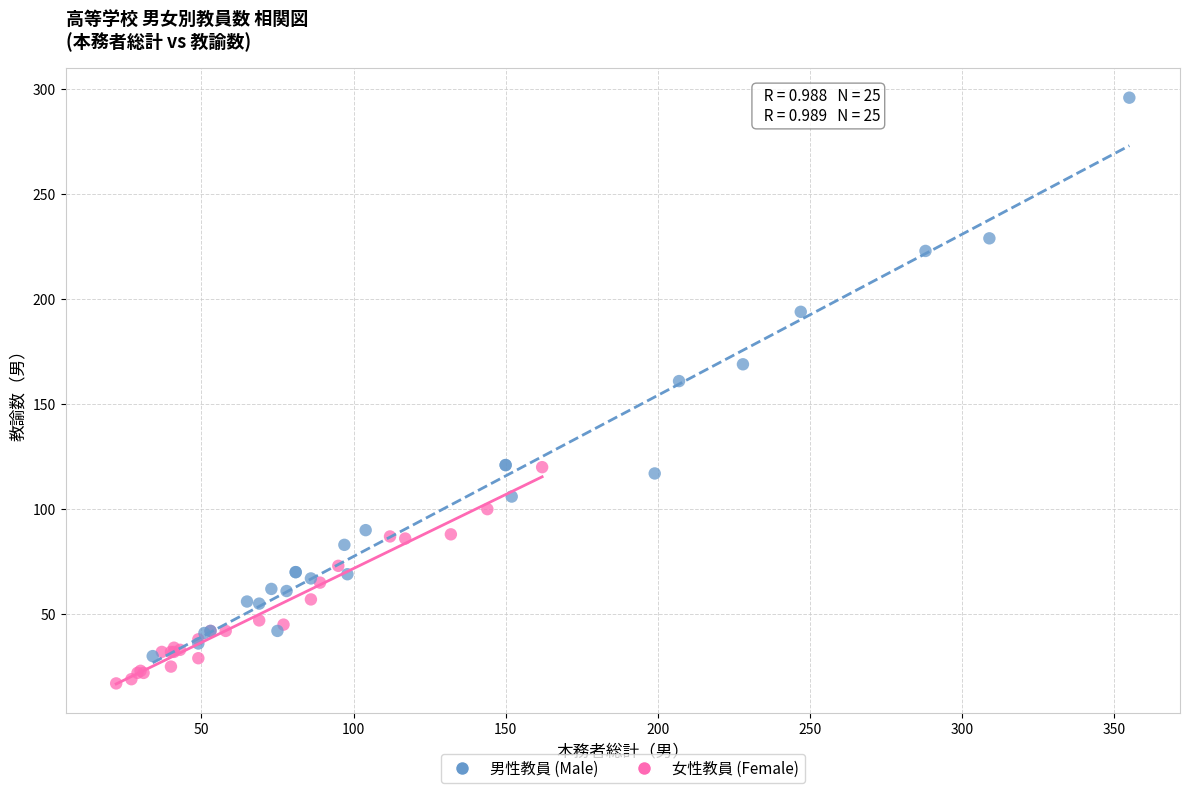

Which series has the largest Y range (max minus min)?

男性教員 (Male)